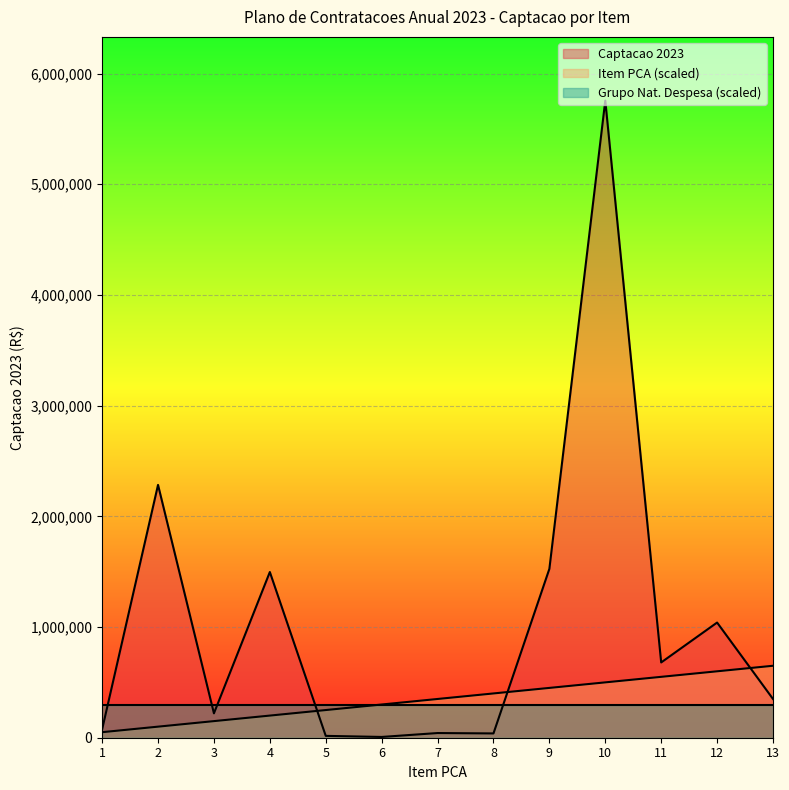

List the series in order of their peak value, highest first.

Captacao 2023, Item PCA (scaled), Grupo Nat. Despesa (scaled)